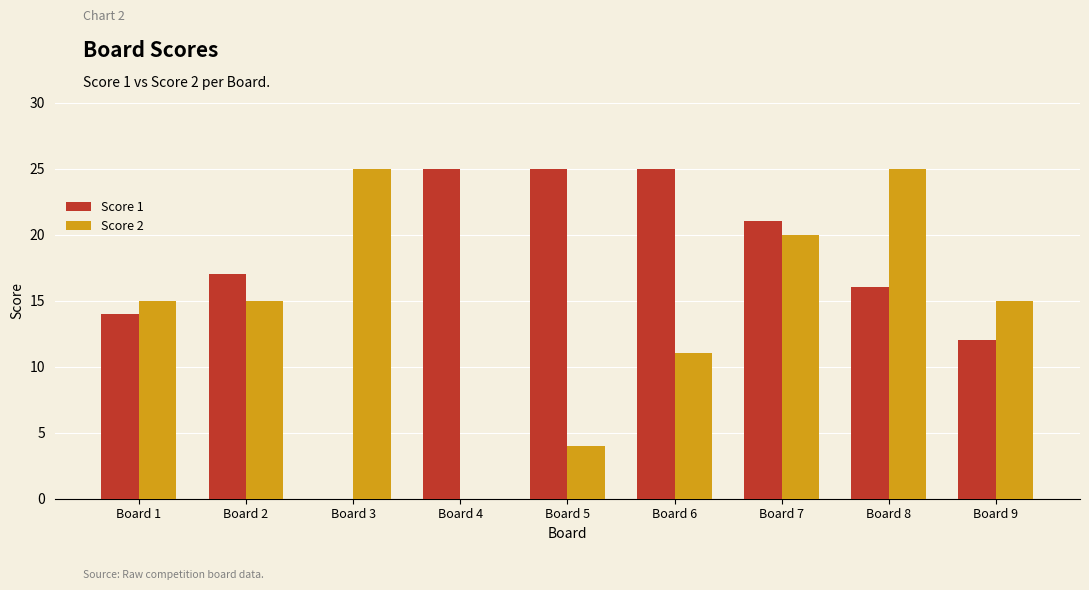

How many positive values does the Score 2 series have?

8